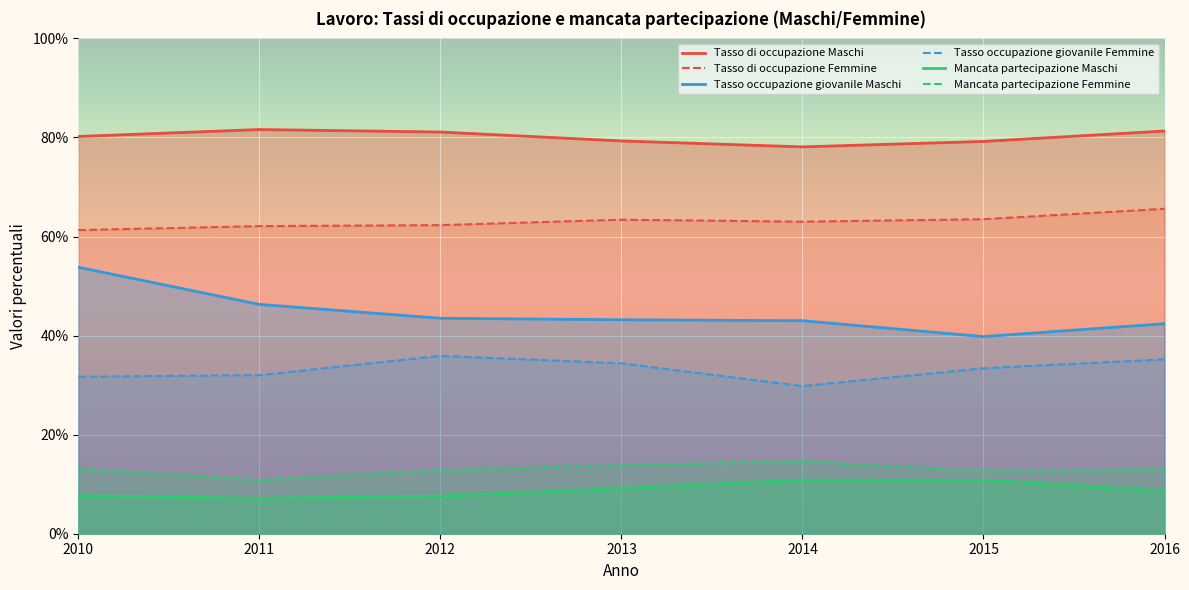

What is the average value of the Tasso di occupazione Femmine series?

63.0